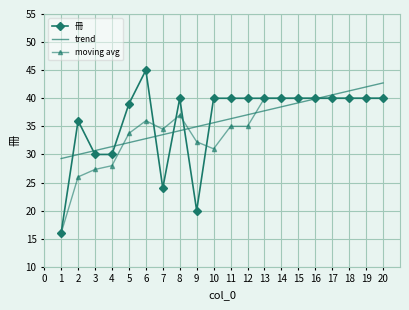

List the labels in order of trend value, smallest first.

1, 2, 3, 4, 5, 6, 7, 8, 9, 10, 11, 12, 13, 14, 15, 16, 17, 18, 19, 20